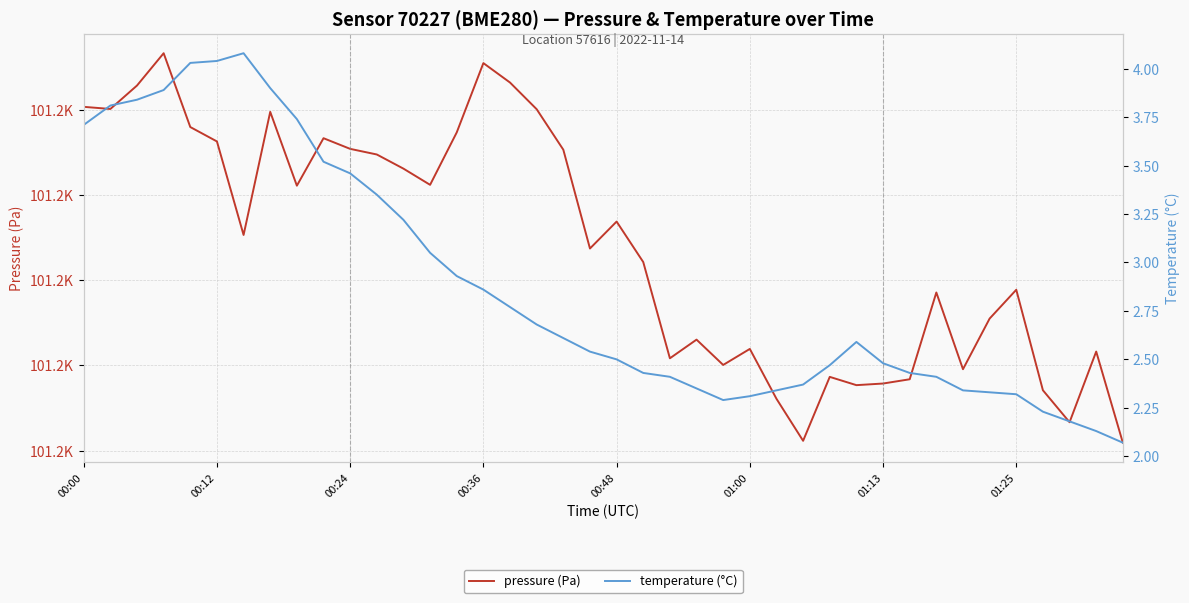

Reading left to right, what are all the values shown in this chart?

pressure (Pa): 101230.3	101230.1	101232.8	101236.6	101228.0	101226.3	101215.3	101229.8	101221.1	101226.7	101225.4	101224.8	101223.1	101221.2	101227.3	101235.5	101233.2	101230.1	101225.3	101213.7	101216.9	101212.1	101200.8	101203.0	101200.1	101201.9	101196.1	101191.2	101198.7	101197.7	101197.9	101198.4	101208.6	101199.6	101205.5	101208.9	101197.1	101193.3	101201.6	101190.9
temperature (°C): 3.7	3.8	3.8	3.9	4.0	4.0	4.1	3.9	3.7	3.5	3.5	3.4	3.2	3.0	2.9	2.9	2.8	2.7	2.6	2.5	2.5	2.4	2.4	2.4	2.3	2.3	2.3	2.4	2.5	2.6	2.5	2.4	2.4	2.3	2.3	2.3	2.2	2.2	2.1	2.1